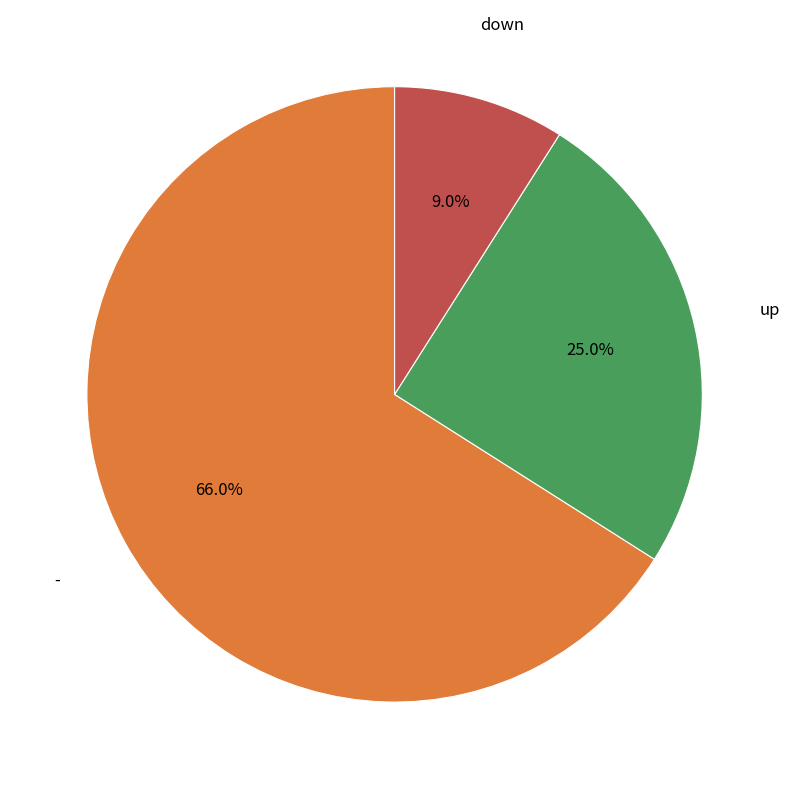

To the nearest percent, what is the average slice percentage?

33%